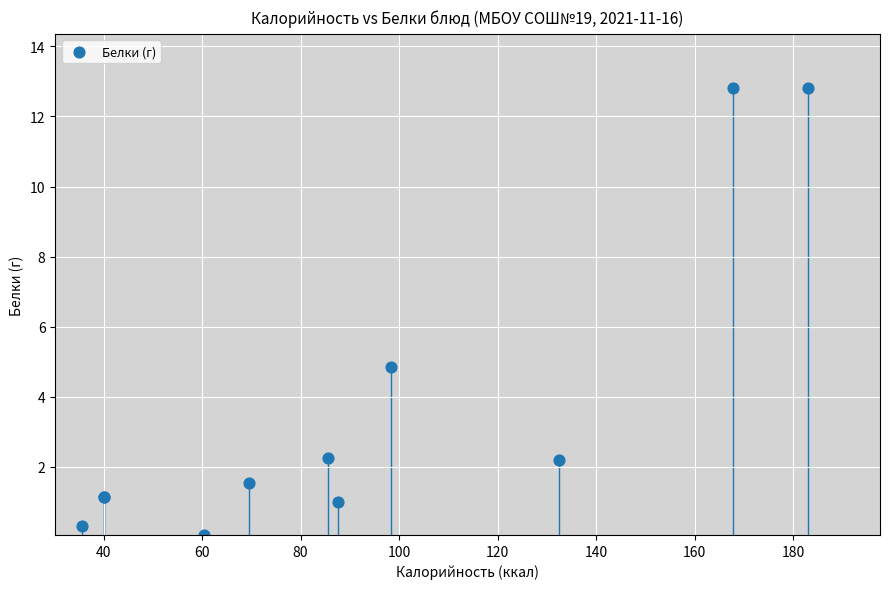

What Y value in the scatter plot is closest to 6?

4.9